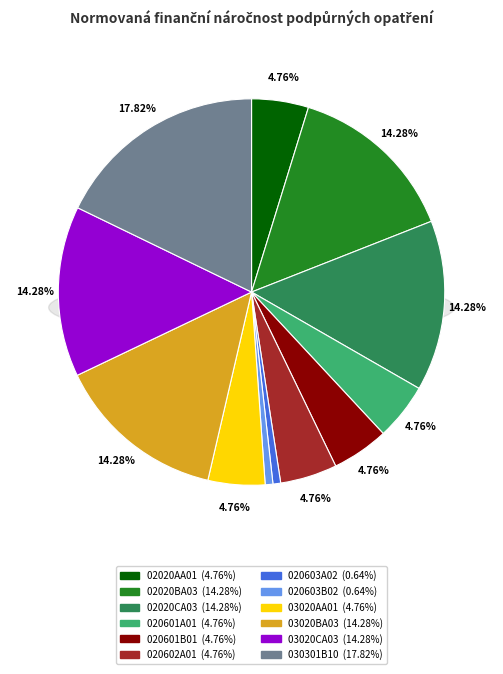

Does 020603A02 represent more than half of the total?

No